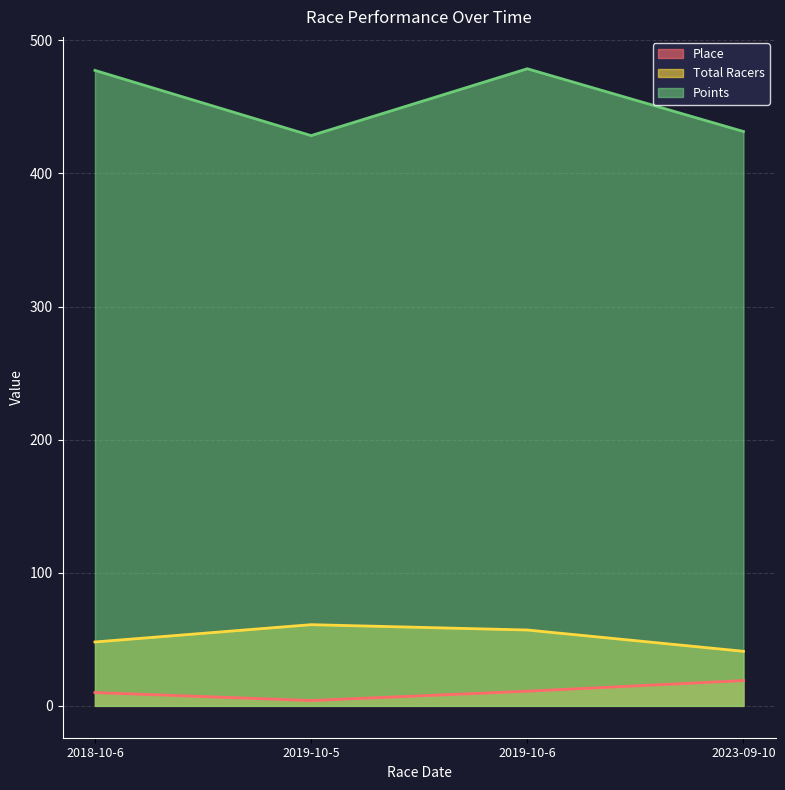

What is the highest value of the Total Racers series?

61.0